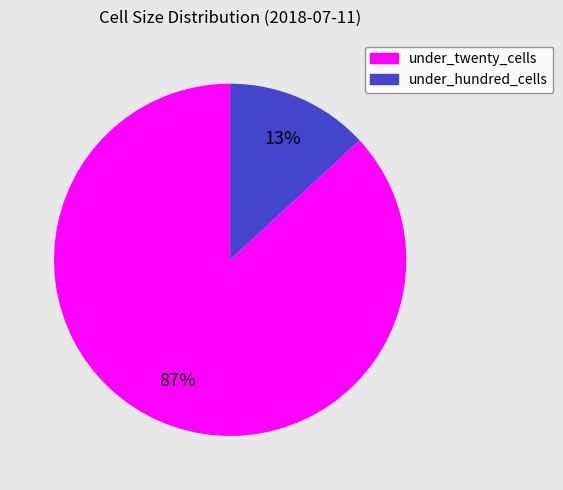

The under_twenty_cells slice represents 95% of the pie. True or false?

False